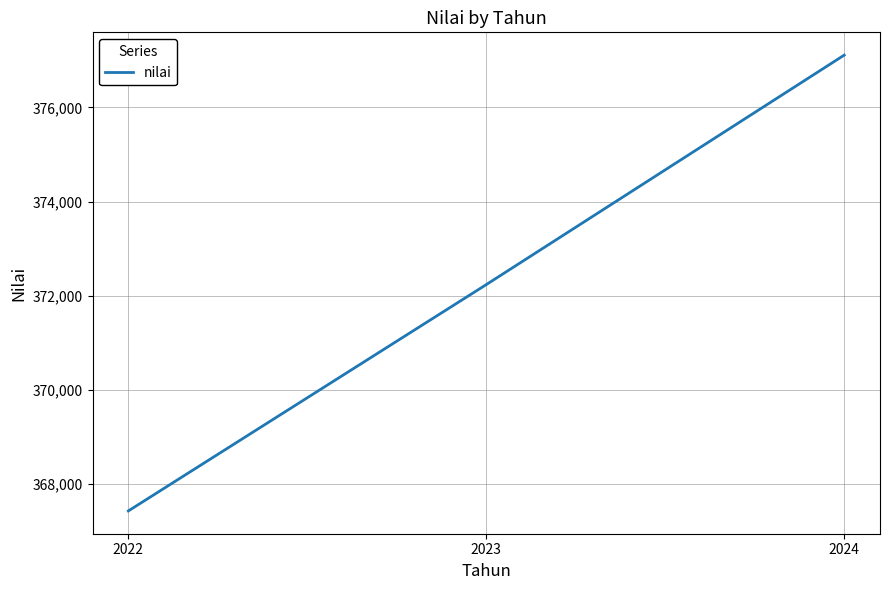

Reading left to right, what are all the values shown in this chart?

2022=367431	2023=372238	2024=377112